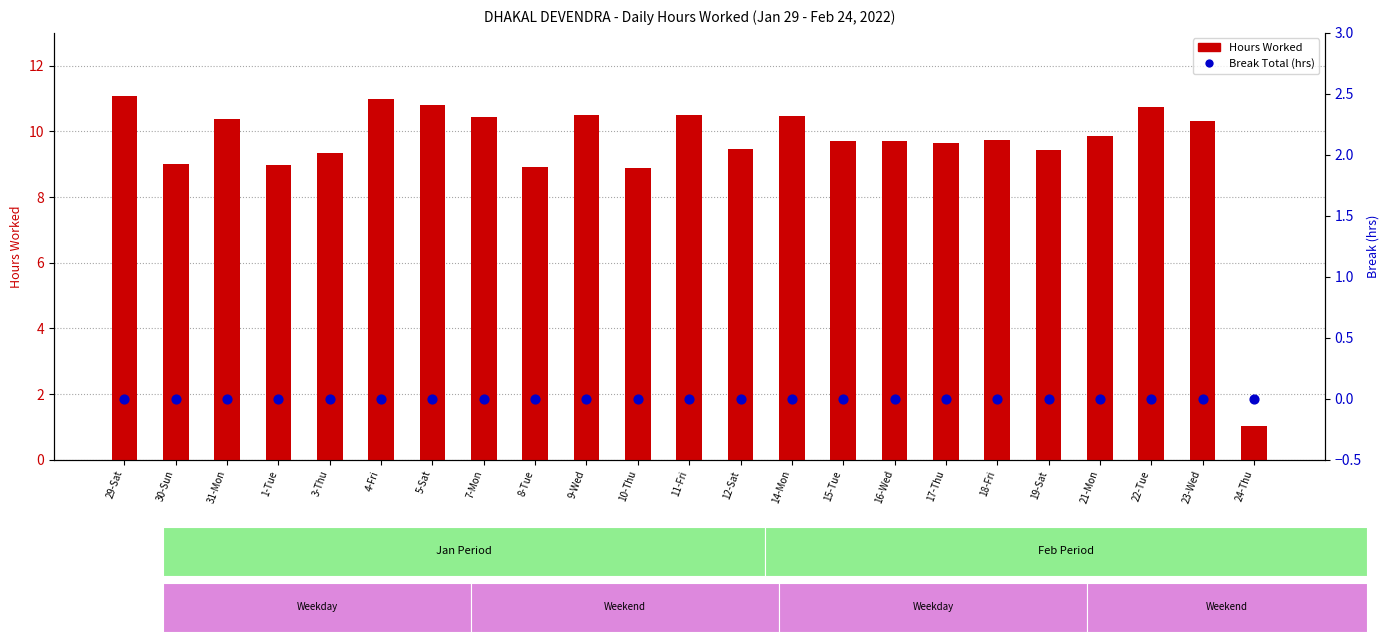

Which series has the largest Y range (max minus min)?

Hours Worked